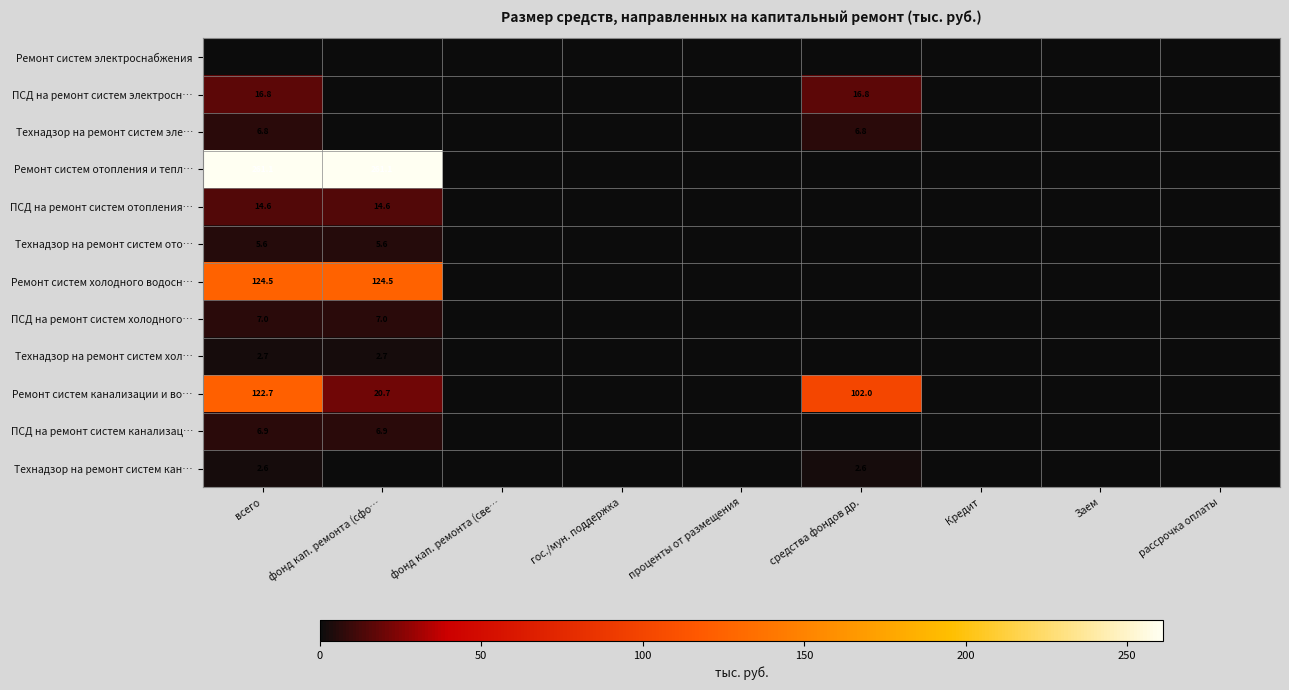

What is the sum of all Ремонт систем холодного водосн… values?

248.9